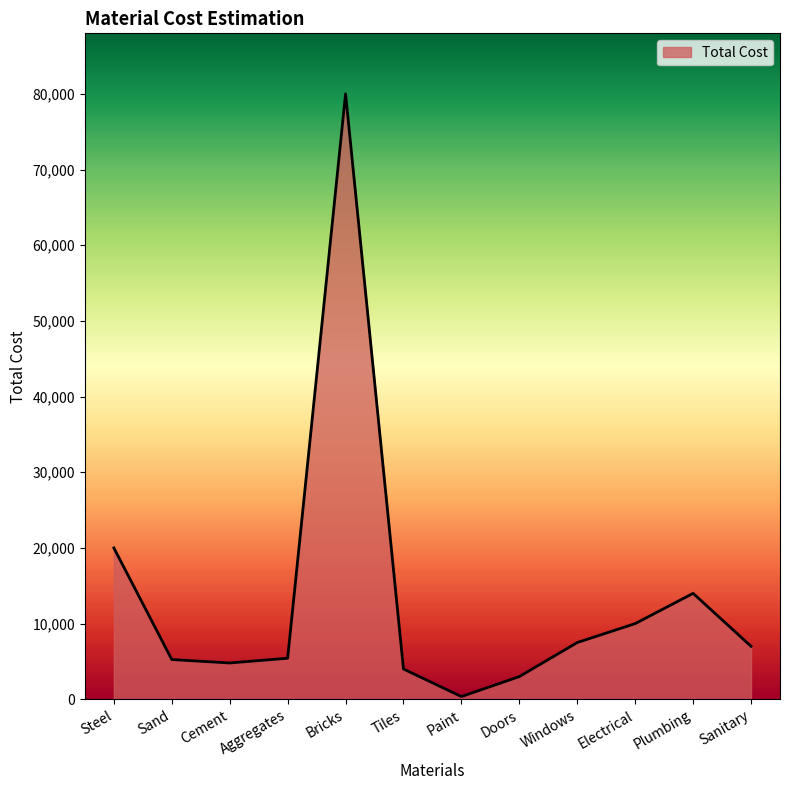

What is the sum of all values?

161335